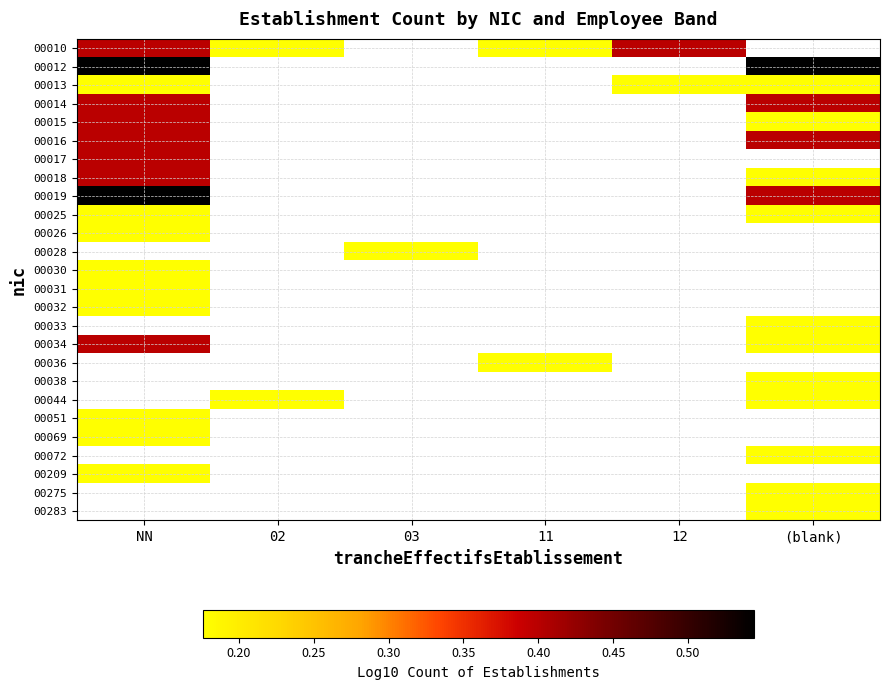

True or false: 00016 has a value of 0.1 at NN.

False